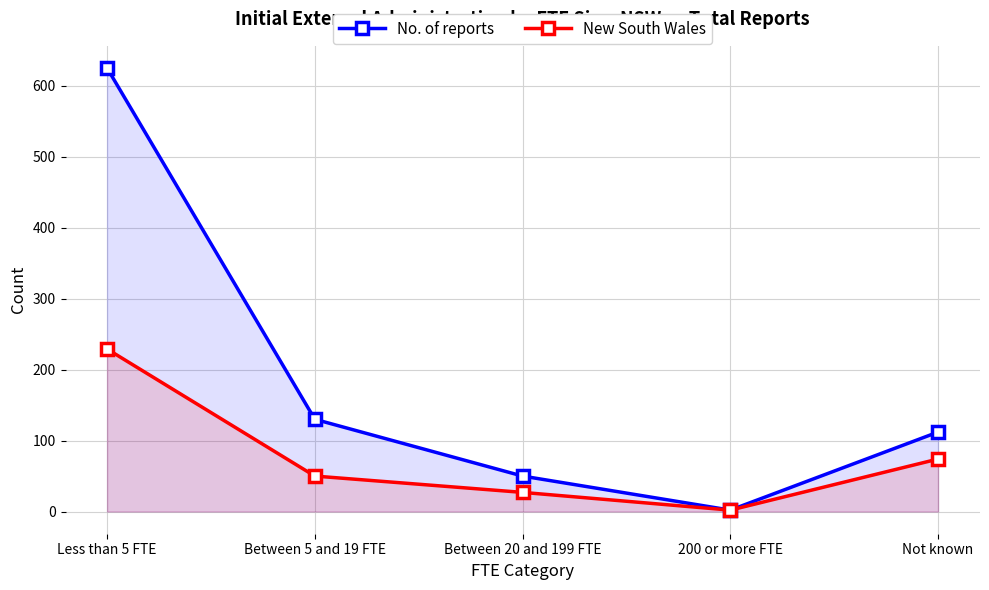

What is the minimum value shown in the chart?

2